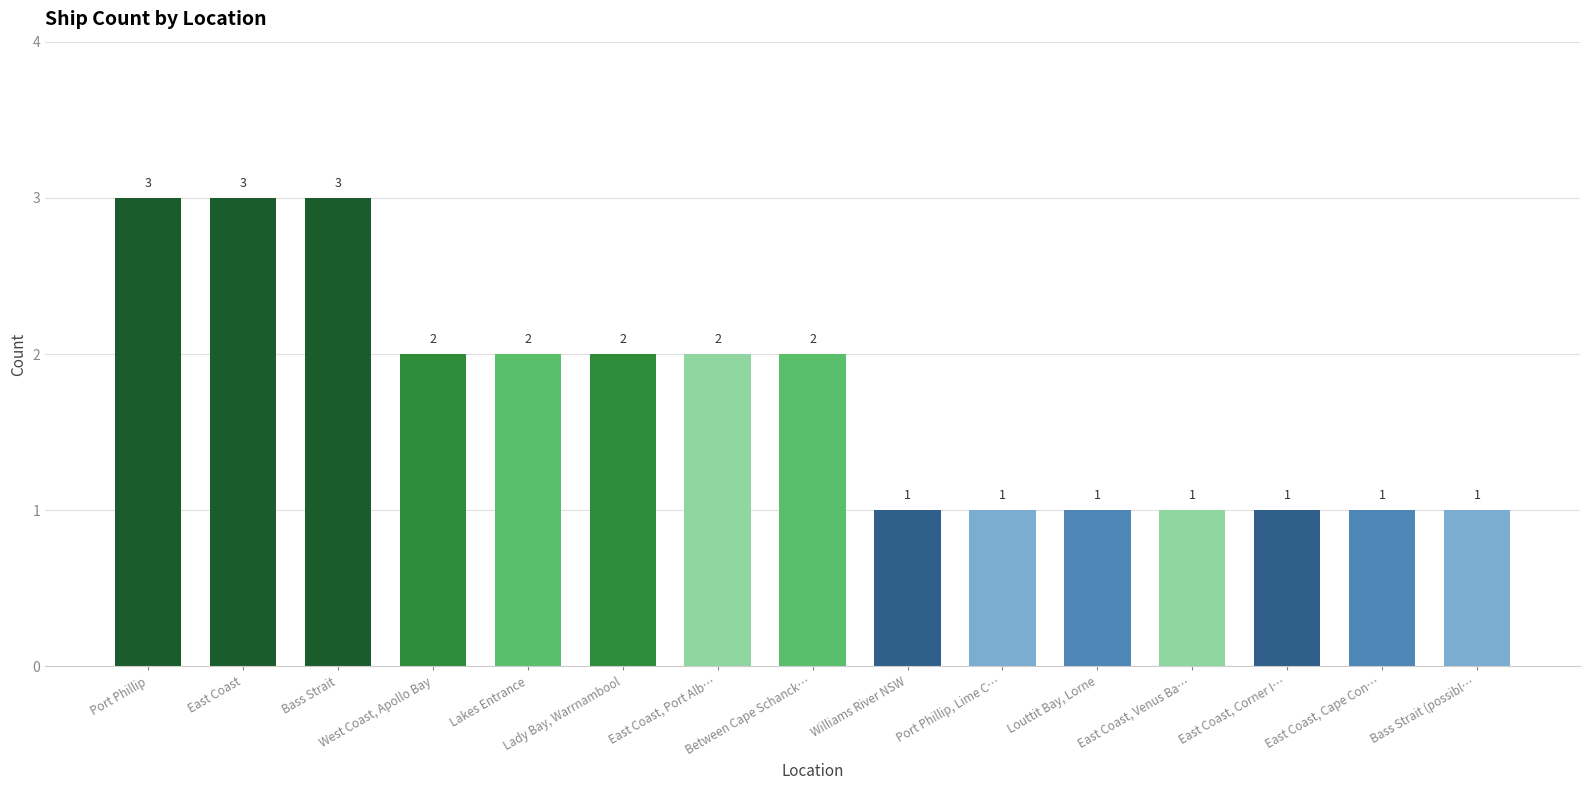

What is the maximum value shown in the chart?

3